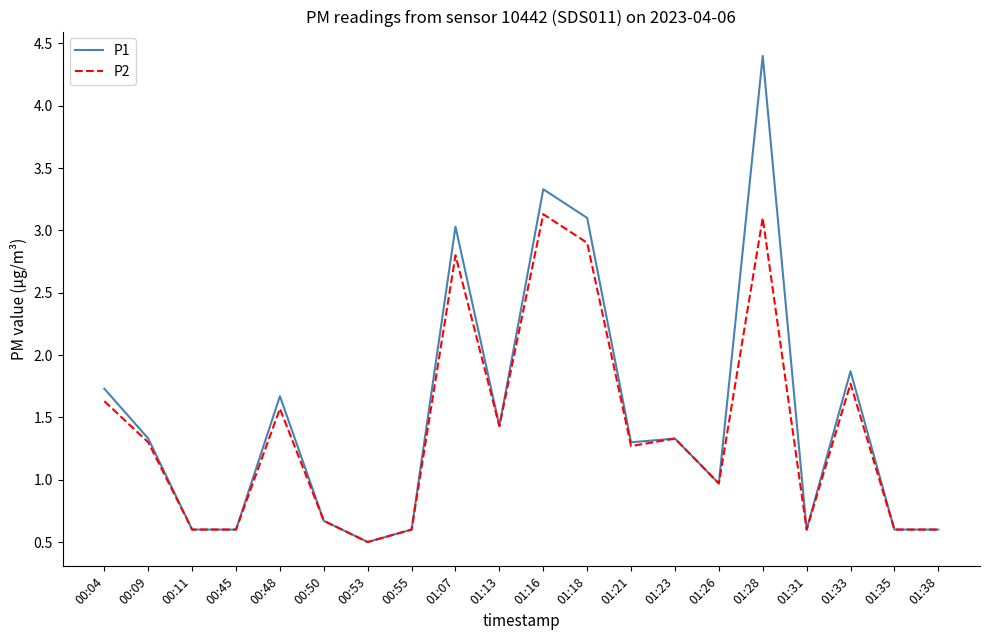

What position from the left is 01:16?

11